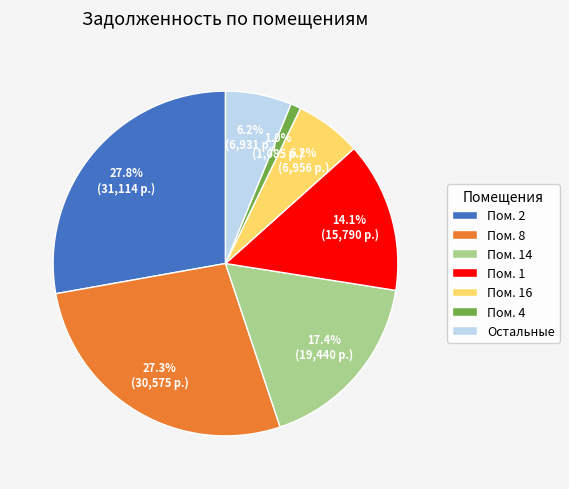

Which slice is the smallest?

Пом. 4